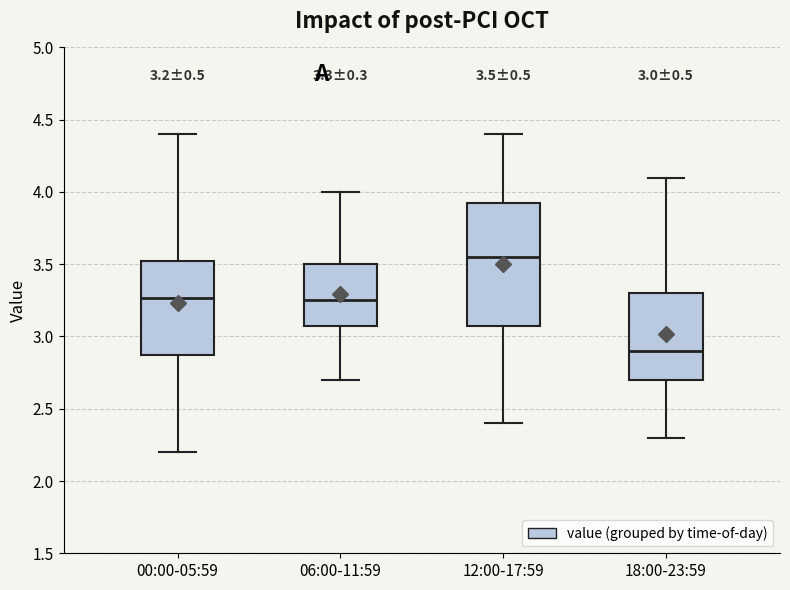

Which box is the tallest, from its lower edge to its upper edge?

12:00-17:59